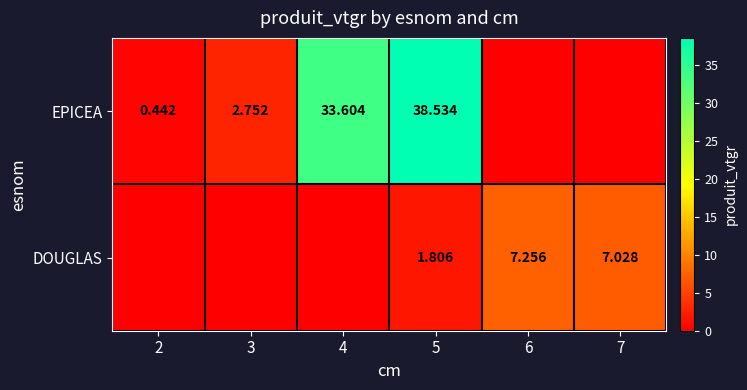

At 5, list the series in order from largest to smallest.

EPICEA, DOUGLAS